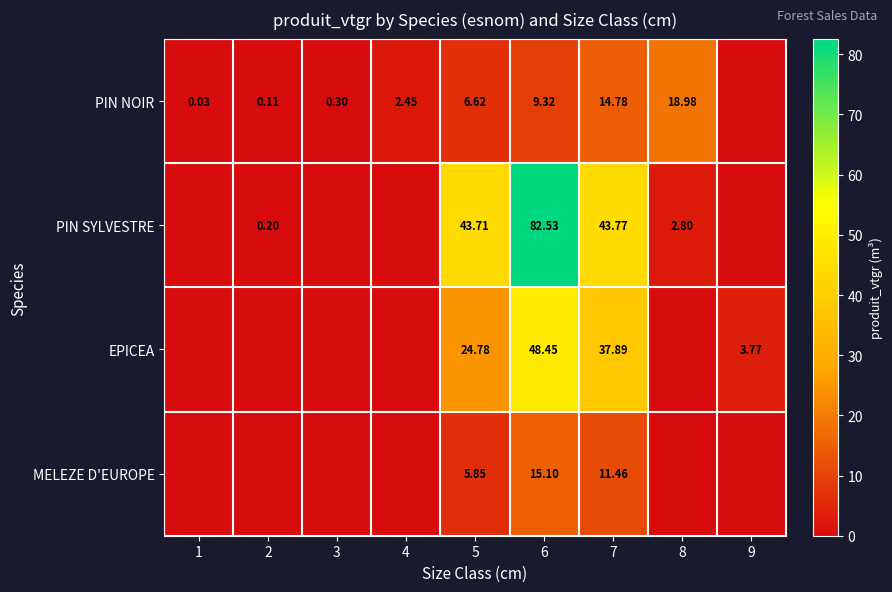

List the labels in order of PIN NOIR value, largest first.

8, 7, 6, 5, 4, 3, 2, 1, 9